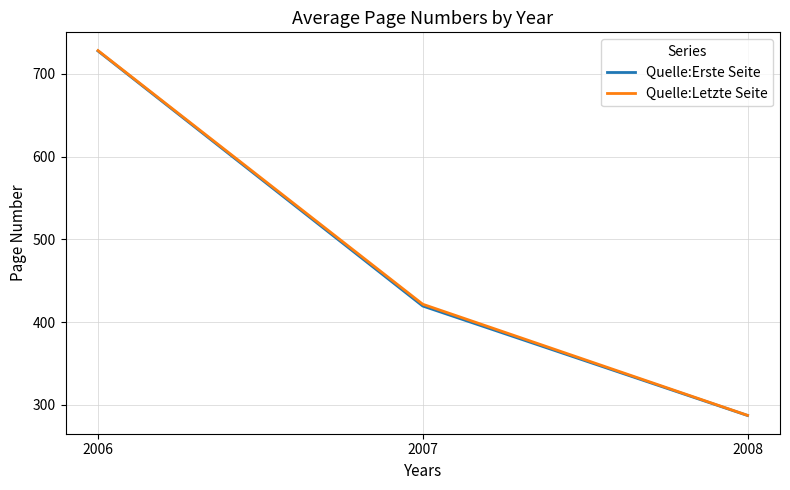

What is the difference between the second highest and minimum values in the Quelle:Letzte Seite series?

134.2